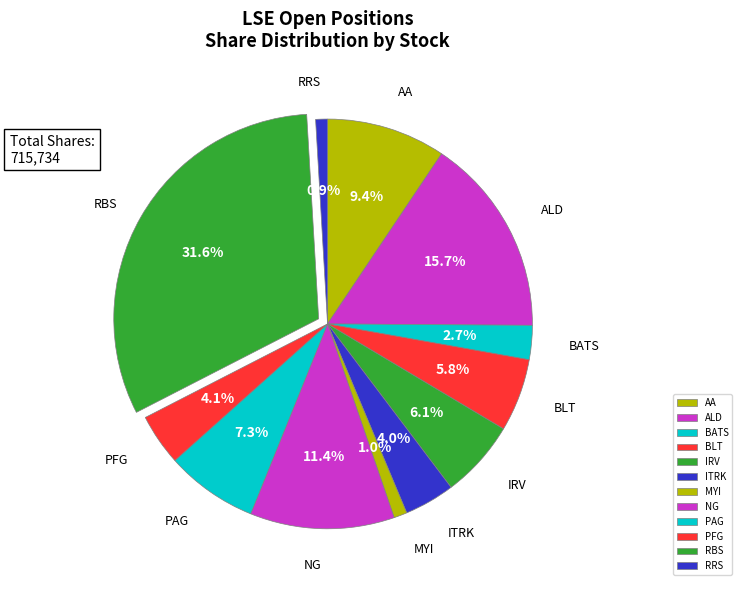

What is the ratio of the value at AA to the value at BATS?

3.5